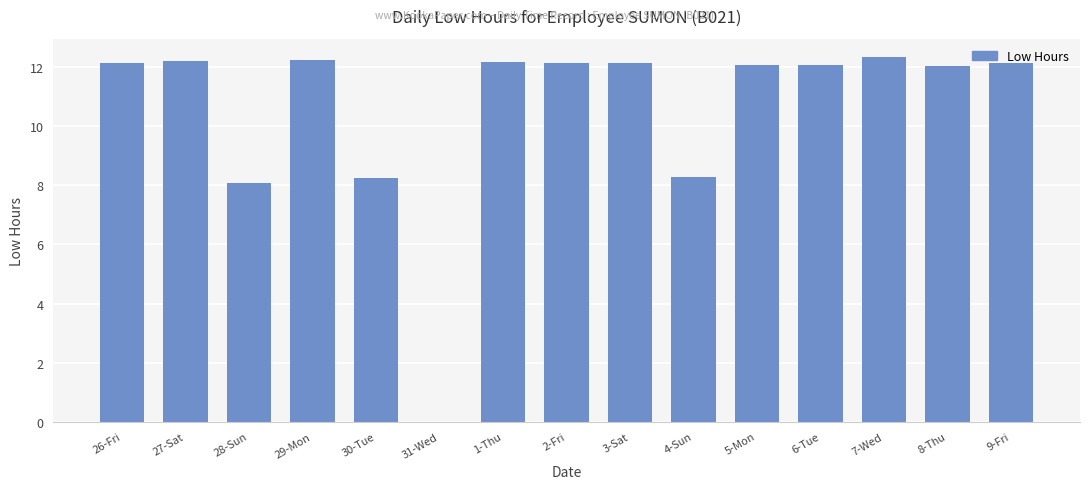

Where does the data first go above 12?

26-Fri